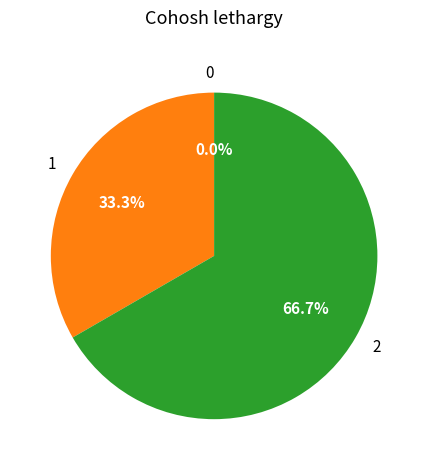

How many slices are in this pie chart?

3